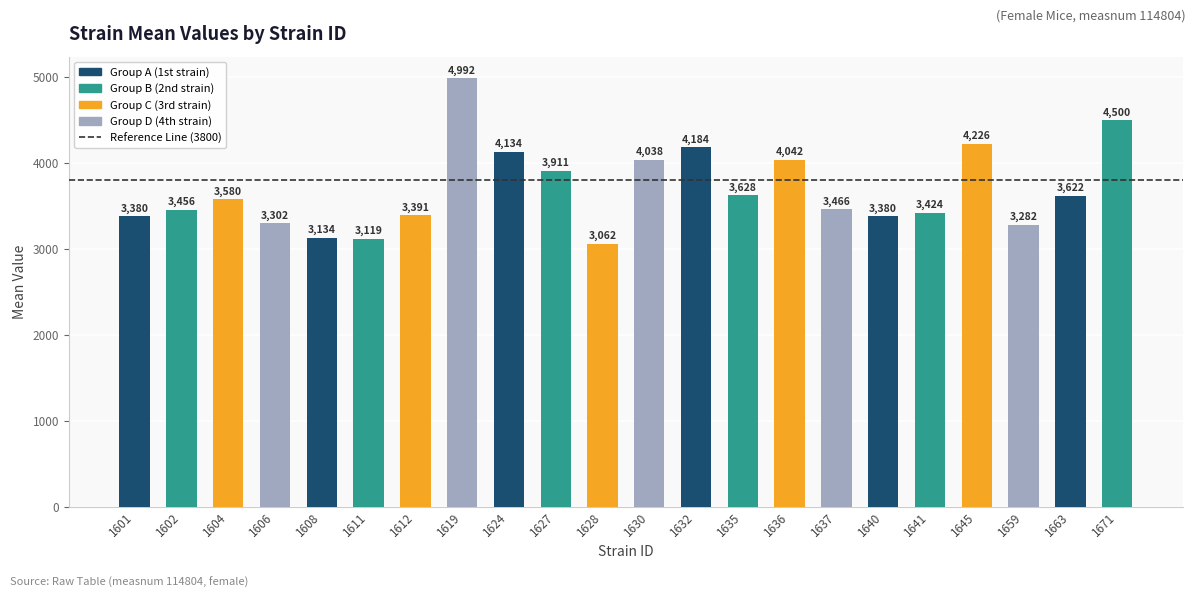

Which label corresponds to the largest value in the chart?

1619